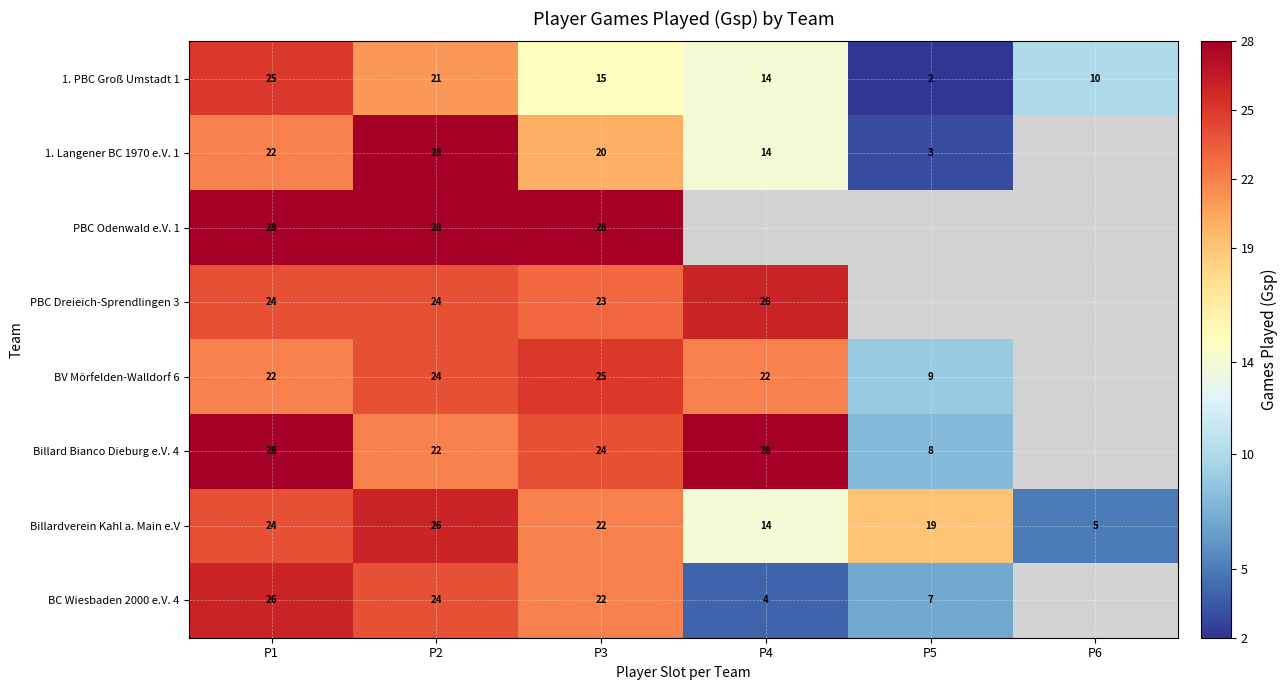

What is the minimum value shown in the chart?

2.0